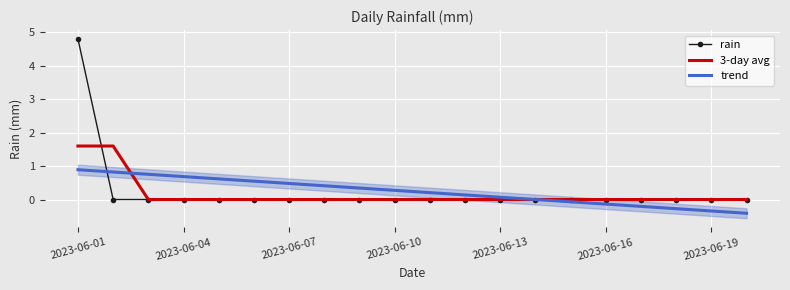

How many categories are shown in the chart?

20